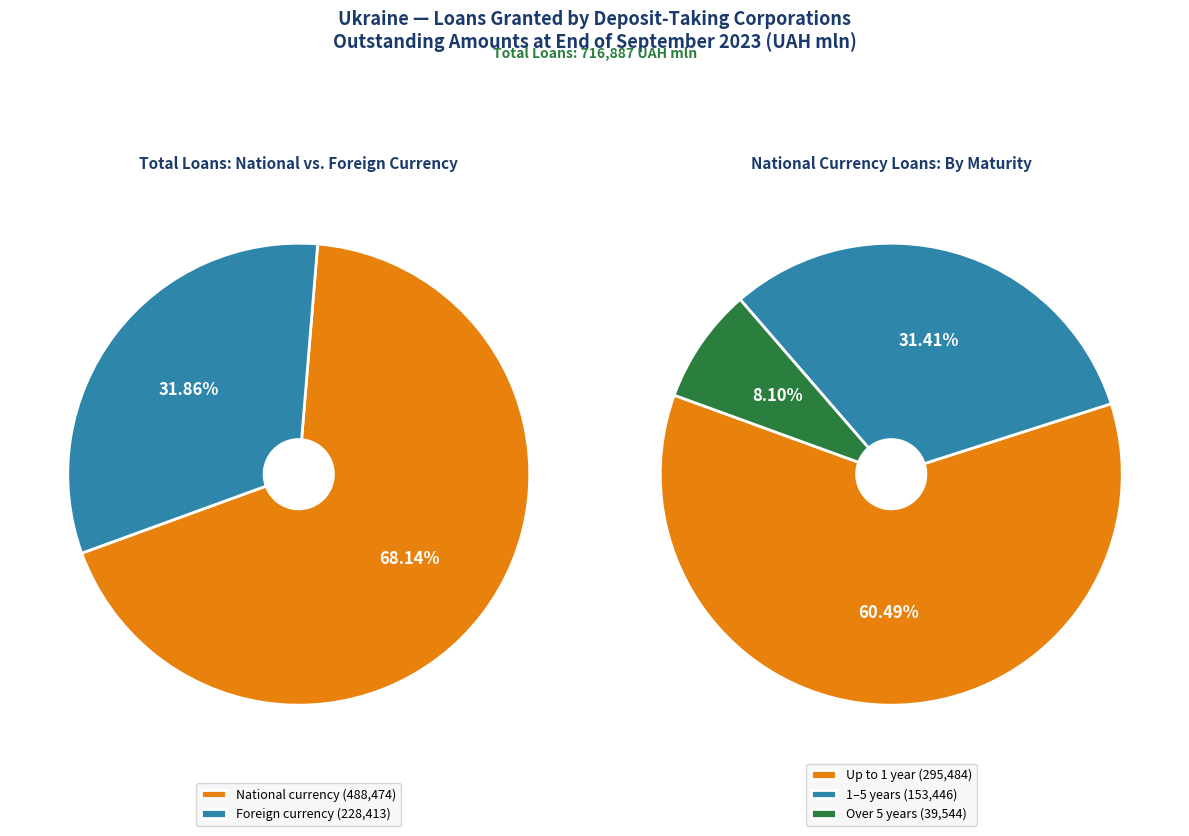

Which category accounts for the majority?

National currency